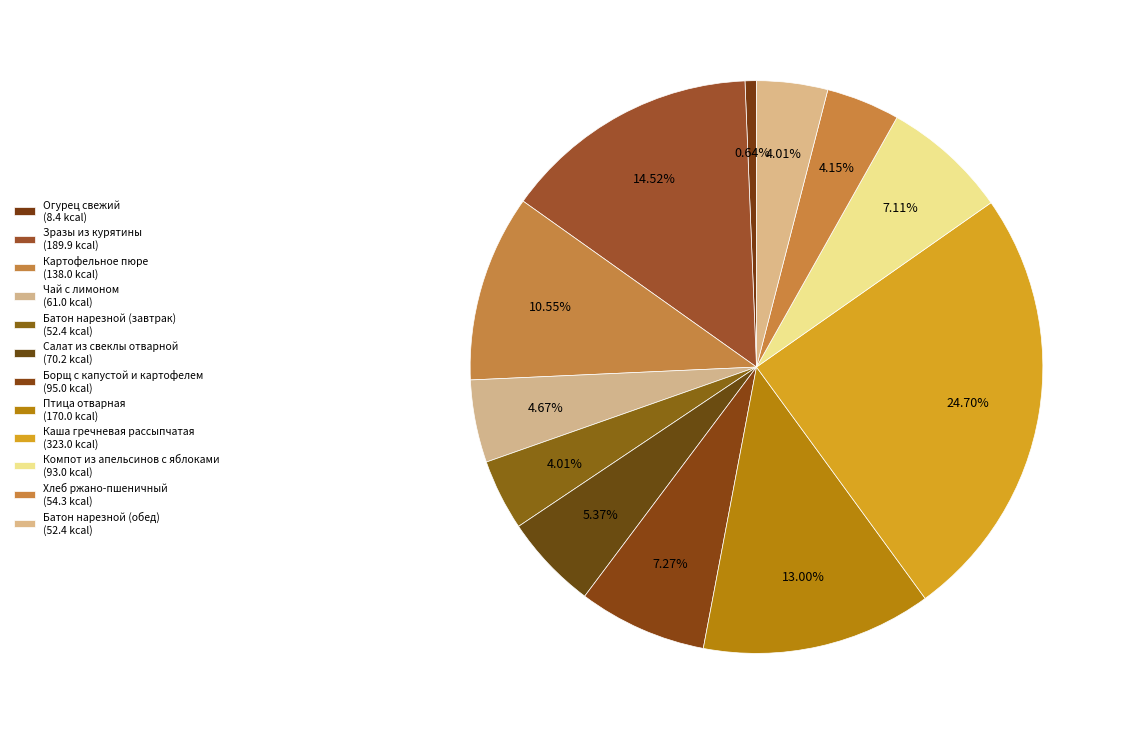

To the nearest percent, what portion does Борщ с капустой и картофелем represent?

7%